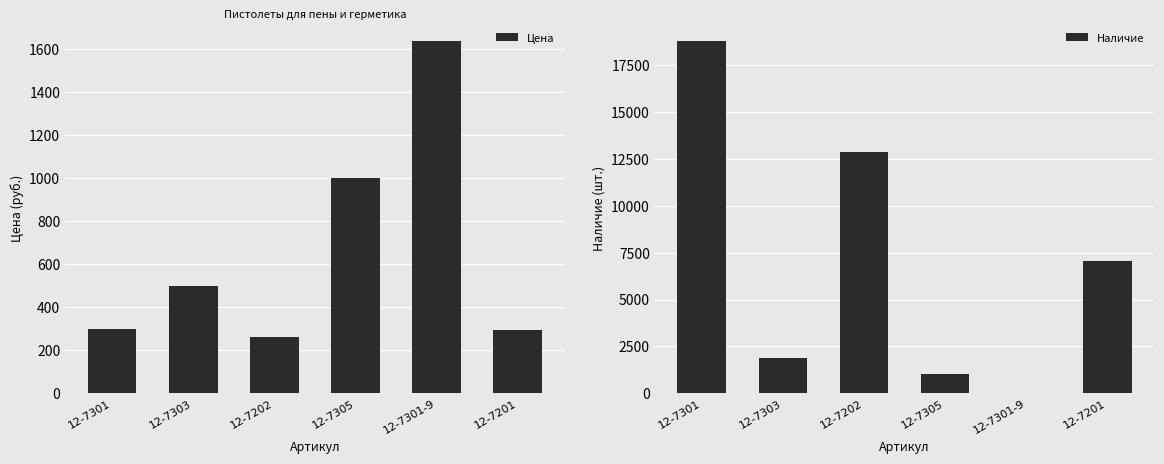

How many bars are there in each group?

2